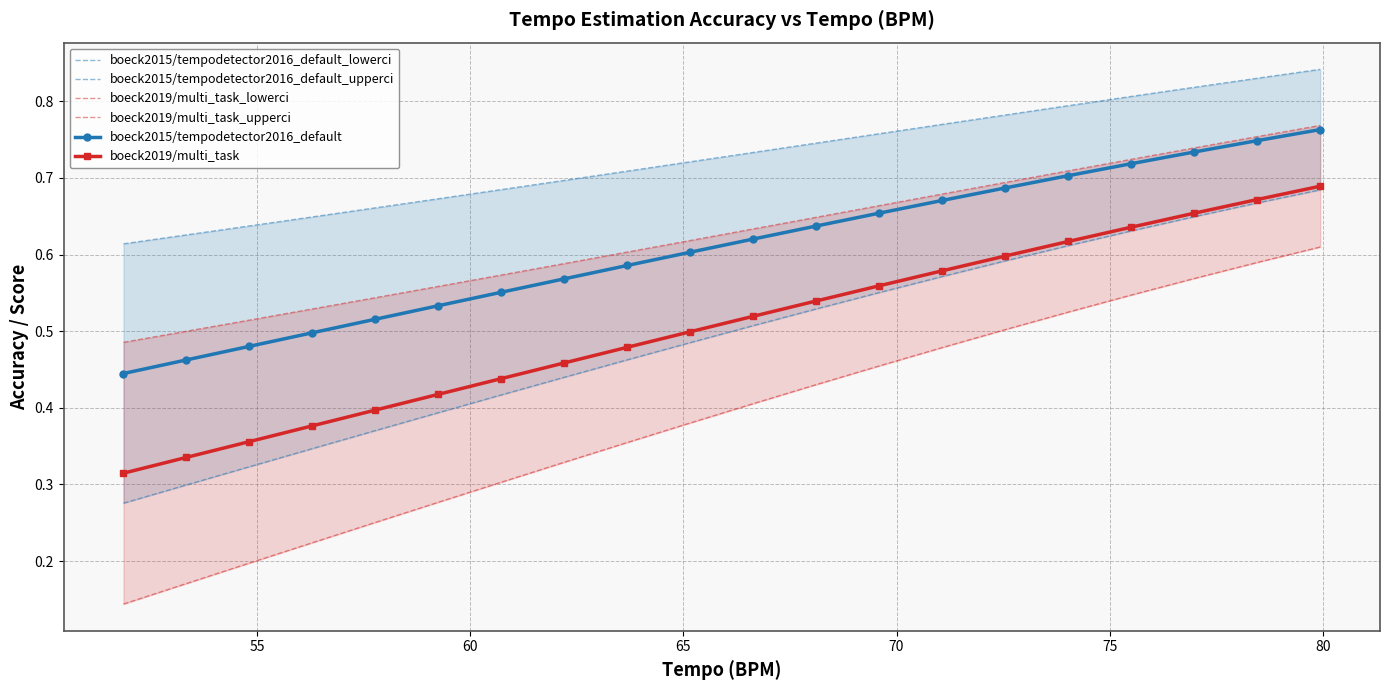

True or false: boeck2019/multi_task has more than 1 interior local peaks.

False